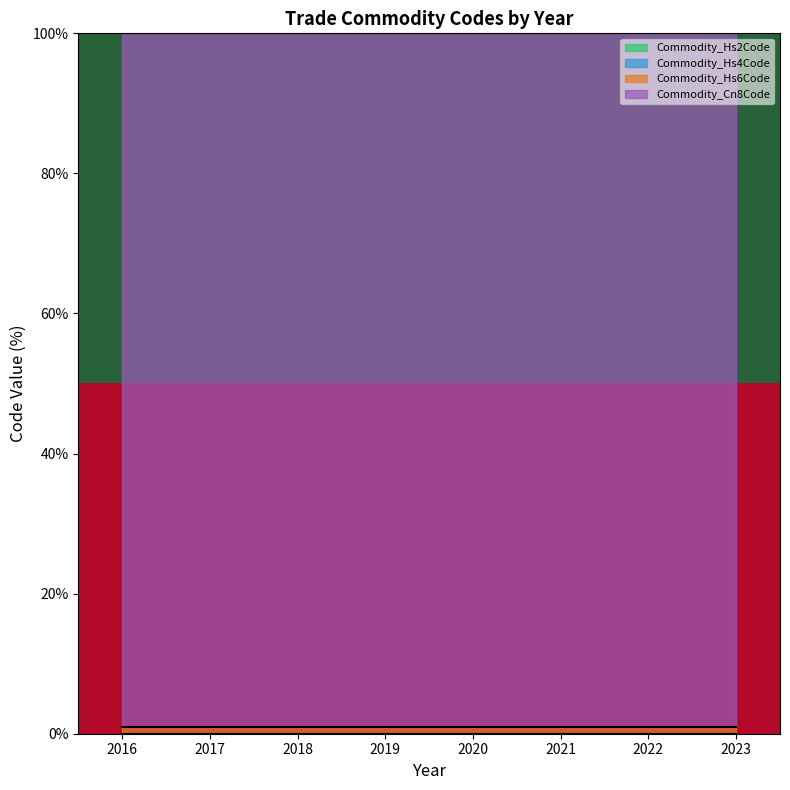

The Commodity_Hs2Code series shows 0.0 at 2016. True or false?

True